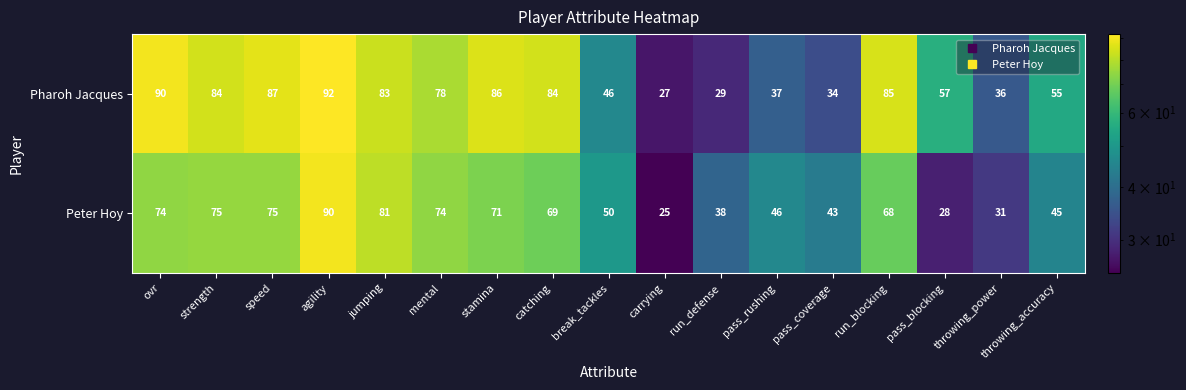

What is the difference between the Pharoh Jacques values at strength and mental?

6